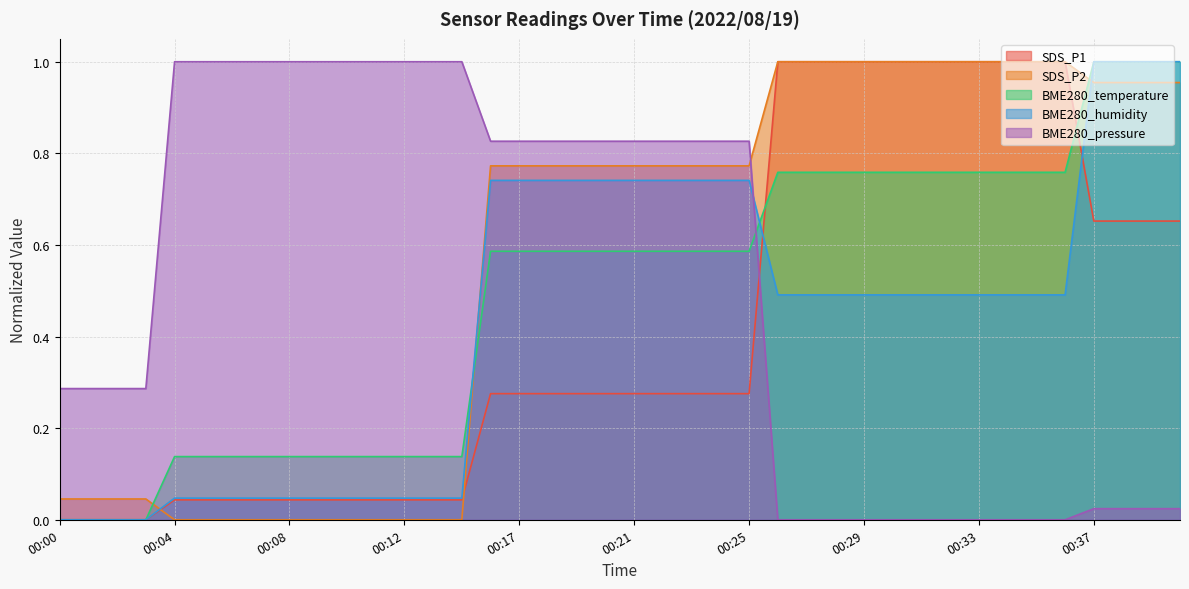

Between 00:03 and 00:31, which is larger?

00:31